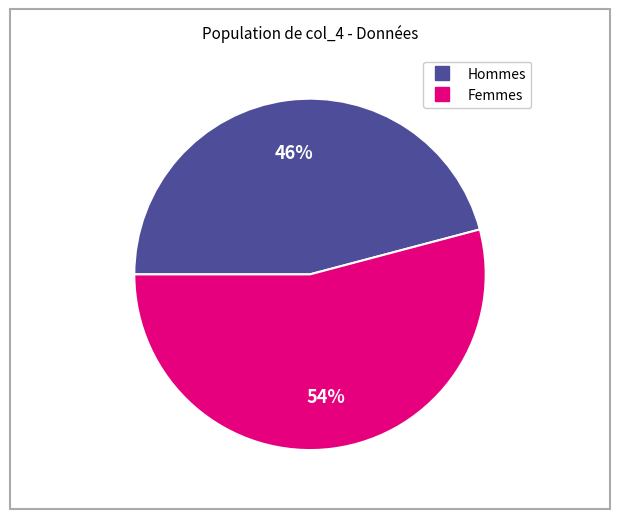

How many segments does this pie chart have?

2